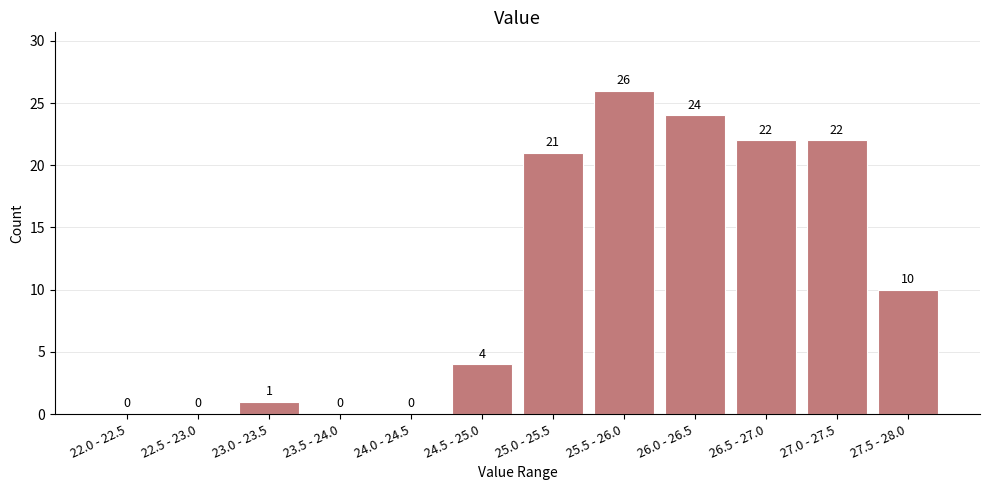

Reading left to right, transcribe all the data shown in this chart.

22.0 - 22.5=0	22.5 - 23.0=0	23.0 - 23.5=1	23.5 - 24.0=0	24.0 - 24.5=0	24.5 - 25.0=4	25.0 - 25.5=21	25.5 - 26.0=26	26.0 - 26.5=24	26.5 - 27.0=22	27.0 - 27.5=22	27.5 - 28.0=10